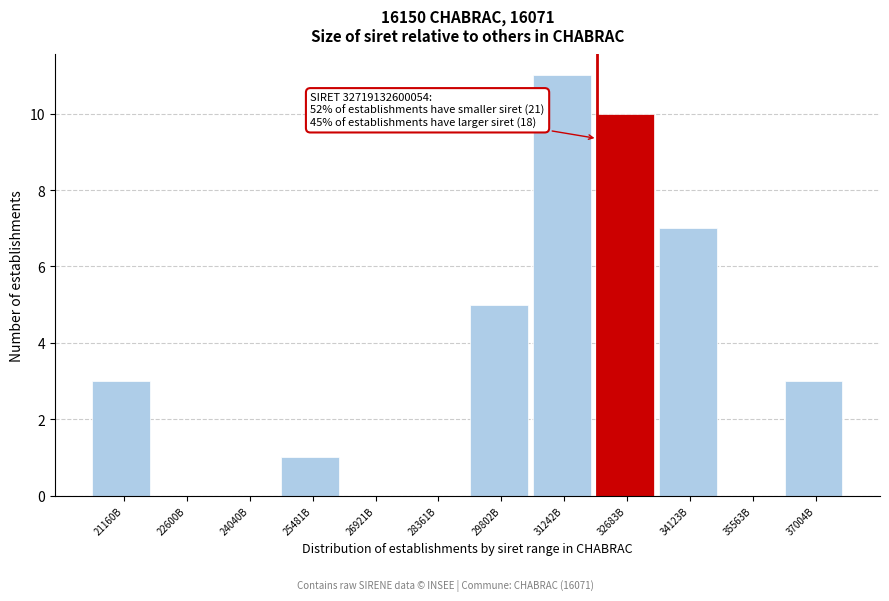

Reading left to right, extract all data points from this chart.

21160B=3	22600B=0	24040B=0	25481B=1	26921B=0	28361B=0	29802B=5	31242B=11	32683B=10	34123B=7	35563B=0	37004B=3